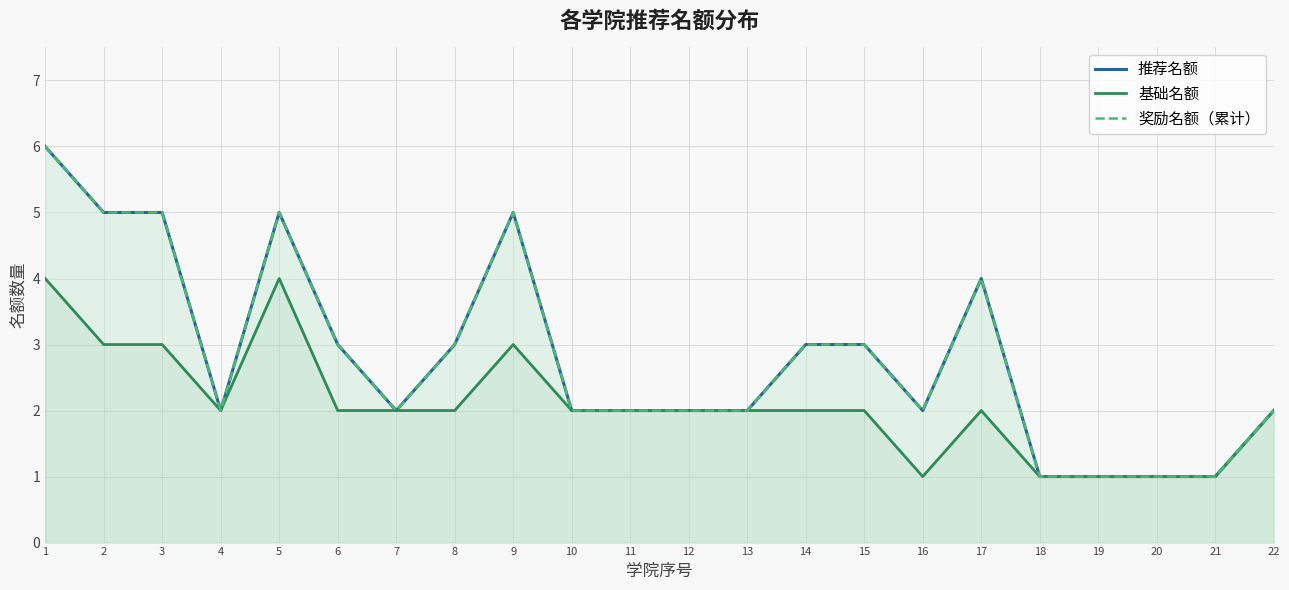

At which label is 推荐名额 closest to 3?

6